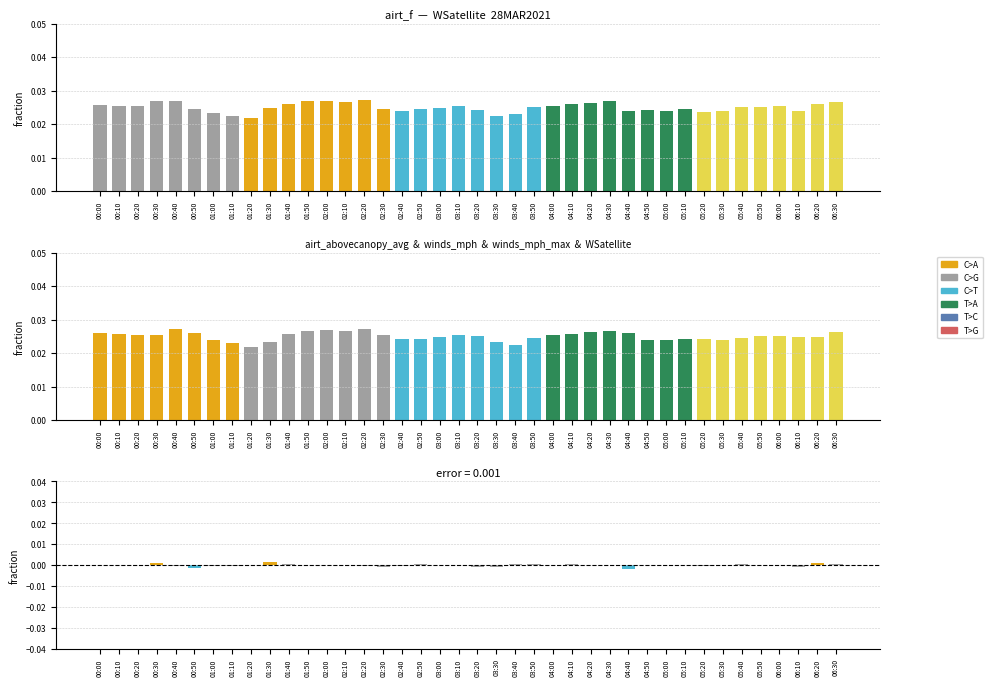

What position from the left is 04:50?

30